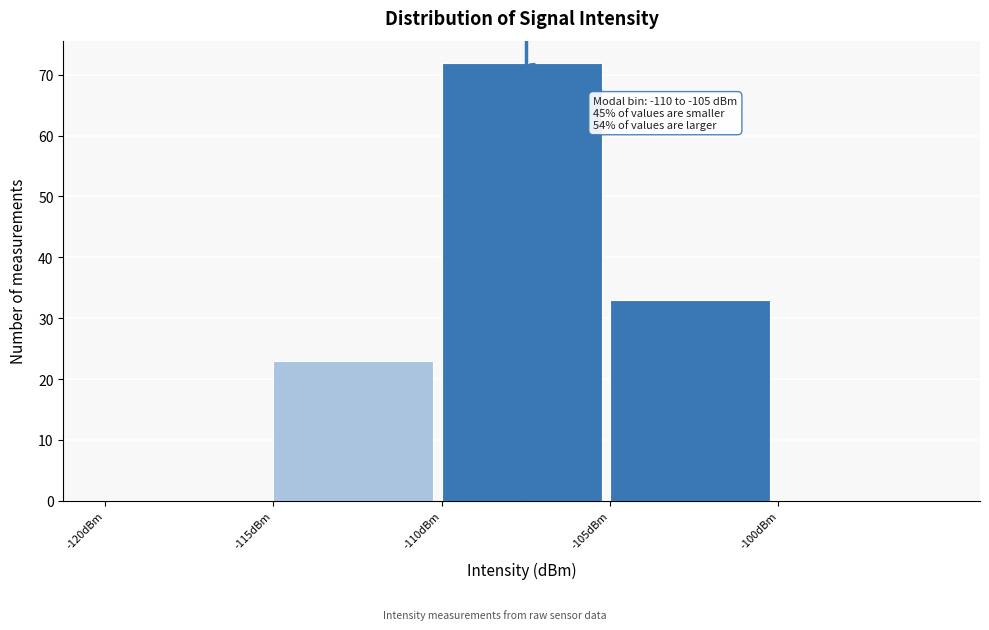

Which range on the x-axis has the tallest bar?

-110 to -105